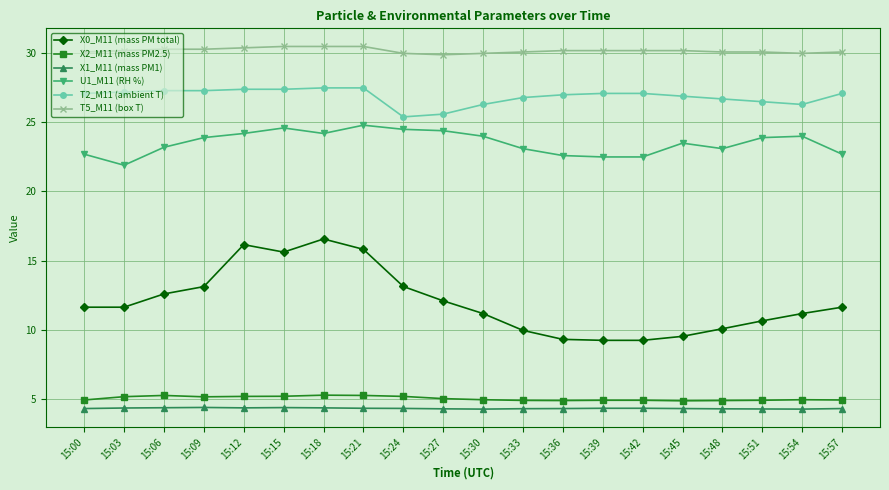

True or false: T2_M11 (ambient T) and X2_M11 (mass PM2.5) cross at least once.

False